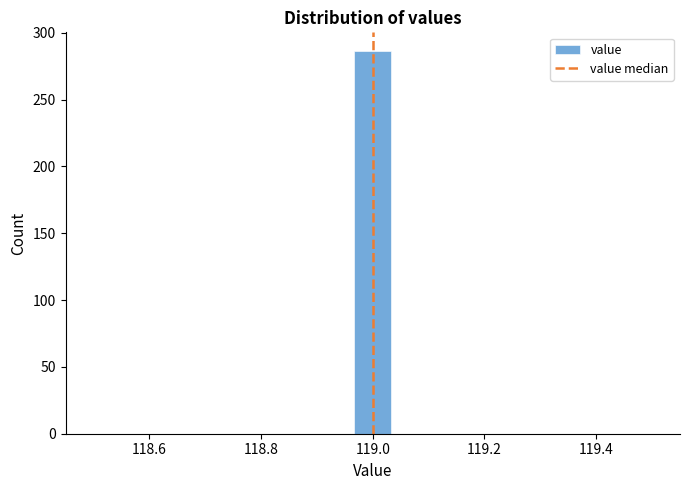

Read against the x-axis, roughly where is the centre of the tallest bar?

119.00